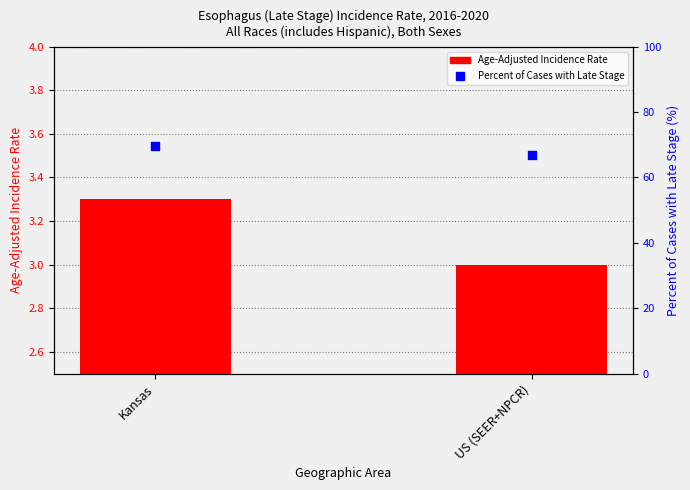

What are all the series names shown in the legend?

Age-Adjusted Incidence Rate, Percent of Cases with Late Stage